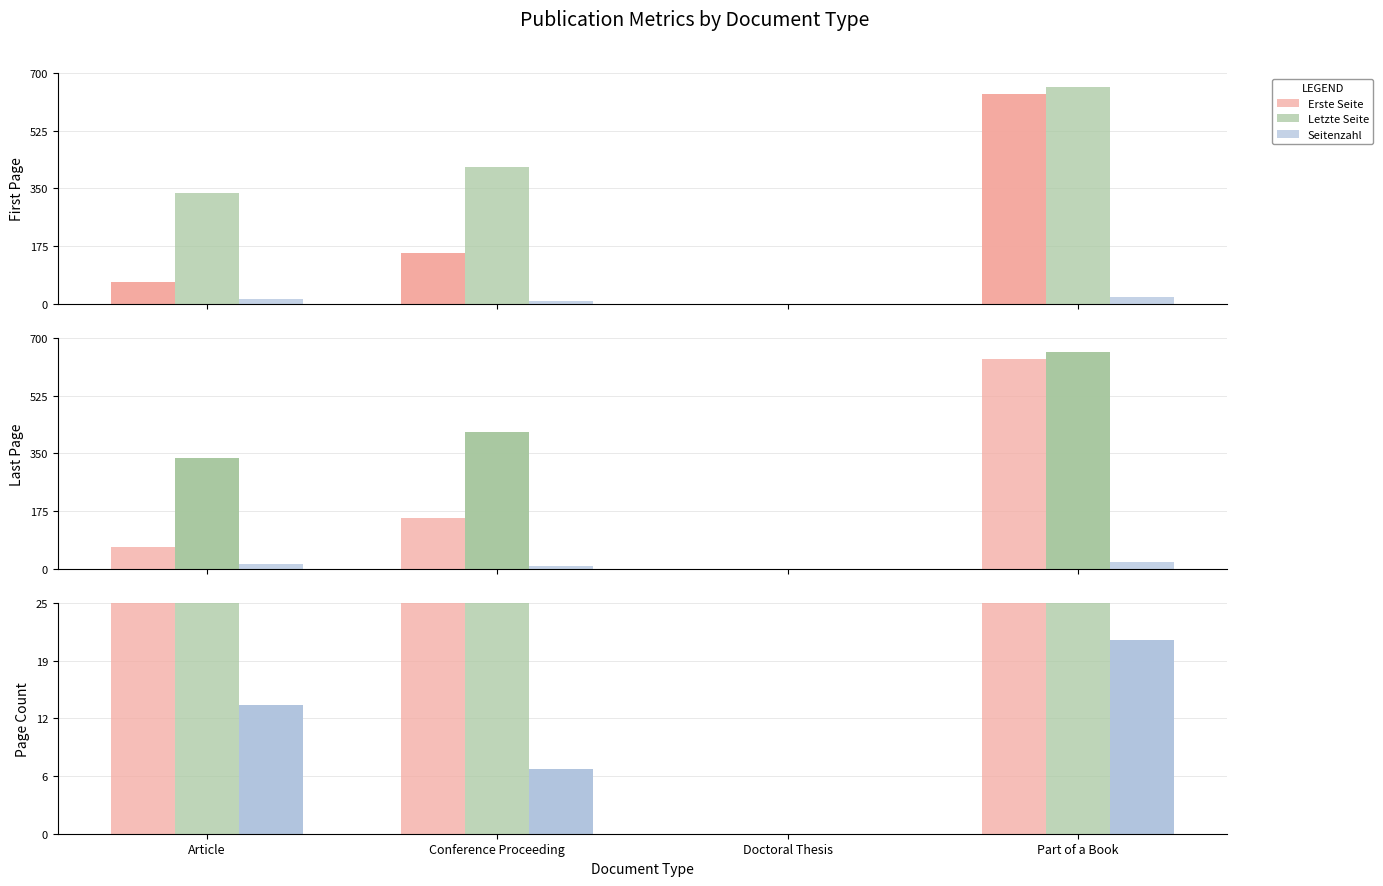

At which label does Erste Seite first exceed 153?

Part of a Book